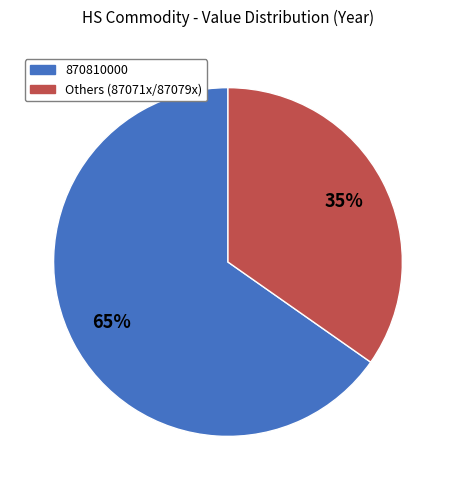

Is there a majority slice in this chart?

Yes